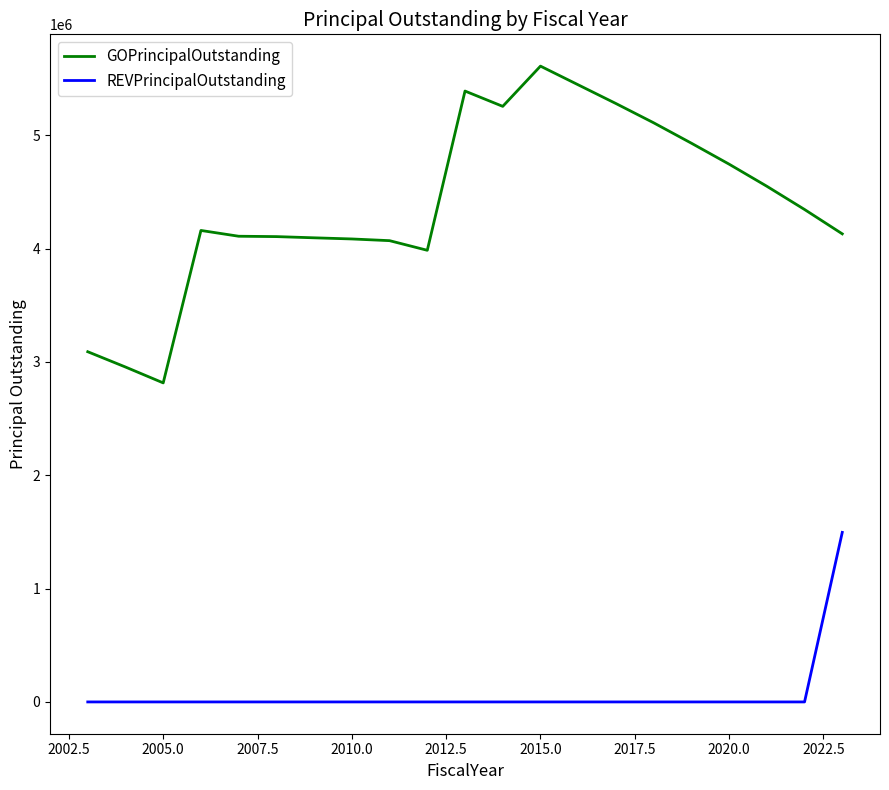

List the series in order of their overall mean, highest first.

GOPrincipalOutstanding, REVPrincipalOutstanding